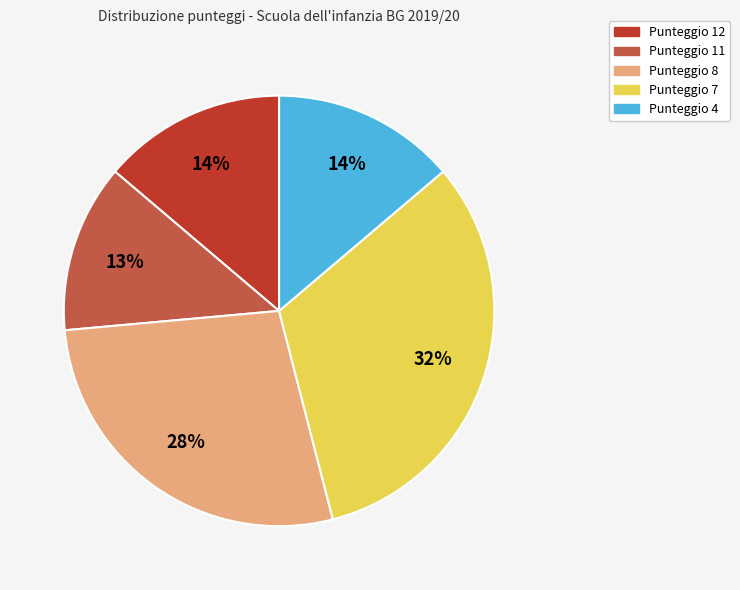

To the nearest percent, what is the average slice percentage?

20%